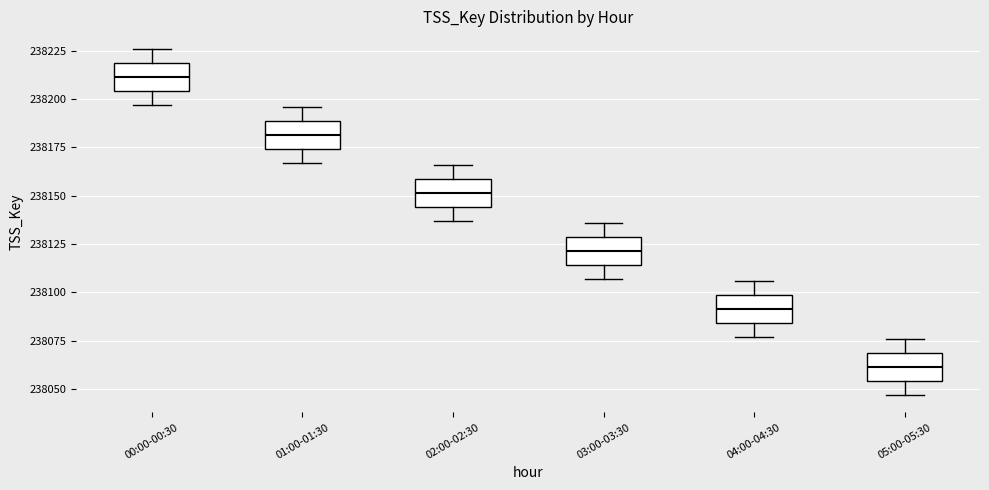

Which box's median line is the highest?

00:00-00:30